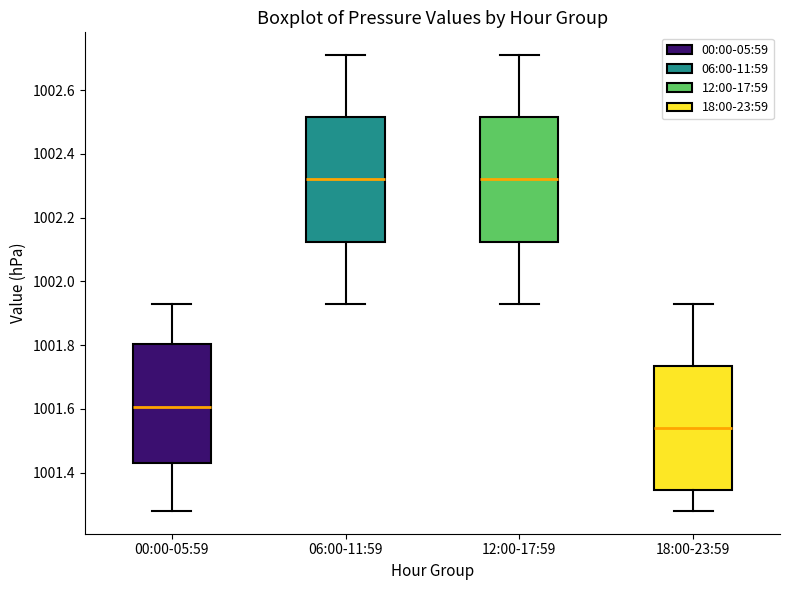

Which box's median line is the lowest?

18:00-23:59